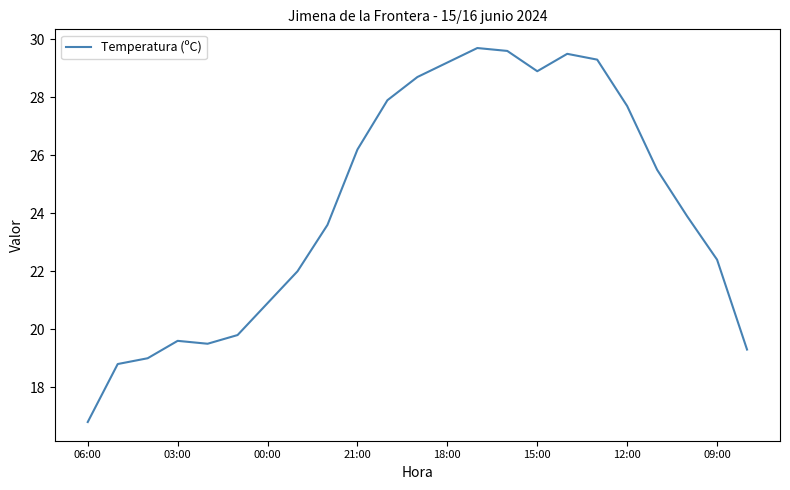

What is the difference between the maximum and minimum values?

12.9